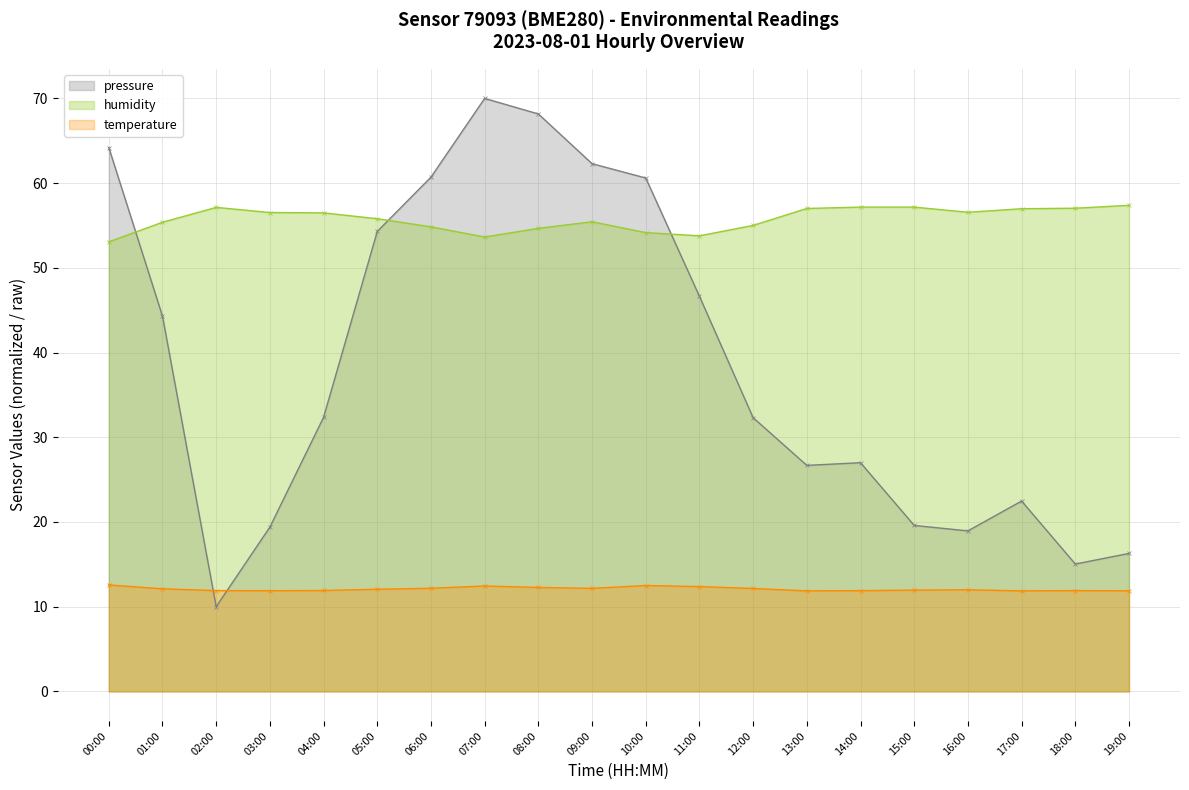

What is the difference between the highest and lowest values at 17:00?

45.1